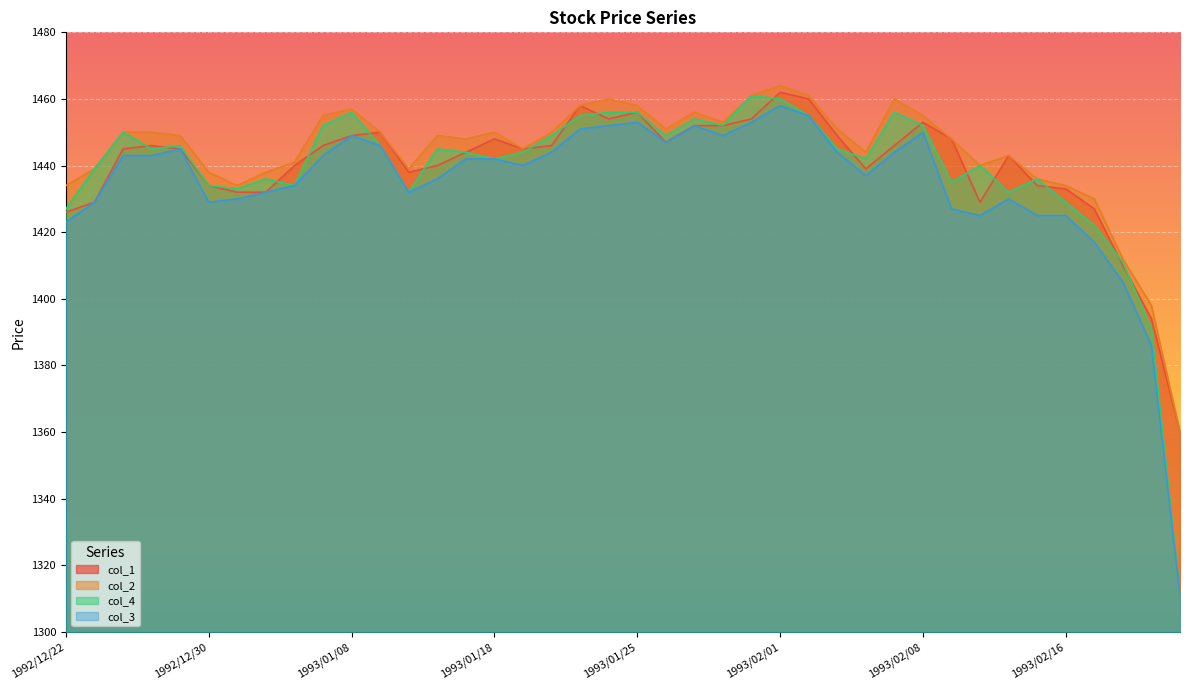

Reading left to right, list all the values displayed in this chart.

col_1: 1992/12/22=1426	1992/12/24=1429	1992/12/25=1445	1992/12/28=1446	1992/12/29=1445	1992/12/30=1434	1993/01/04=1432	1993/01/05=1432	1993/01/06=1440	1993/01/07=1446	1993/01/08=1449	1993/01/11=1450	1993/01/12=1438	1993/01/13=1440	1993/01/14=1444	1993/01/18=1448	1993/01/19=1445	1993/01/20=1446	1993/01/21=1458	1993/01/22=1454	1993/01/25=1456	1993/01/26=1447	1993/01/27=1452	1993/01/28=1452	1993/01/29=1454	1993/02/01=1462	1993/02/02=1460	1993/02/03=1449	1993/02/04=1439	1993/02/05=1446	1993/02/08=1453	1993/02/09=1448	1993/02/10=1429	1993/02/12=1443	1993/02/15=1434	1993/02/16=1433	1993/02/17=1427	1993/02/18=1410	1993/02/19=1394	1993/02/22=1360
col_2: 1992/12/22=1434	1992/12/24=1439	1992/12/25=1450	1992/12/28=1450	1992/12/29=1449	1992/12/30=1438	1993/01/04=1434	1993/01/05=1438	1993/01/06=1441	1993/01/07=1455	1993/01/08=1457	1993/01/11=1450	1993/01/12=1439	1993/01/13=1449	1993/01/14=1448	1993/01/18=1450	1993/01/19=1445	1993/01/20=1450	1993/01/21=1458	1993/01/22=1460	1993/01/25=1458	1993/01/26=1451	1993/01/27=1456	1993/01/28=1453	1993/01/29=1461	1993/02/01=1464	1993/02/02=1461	1993/02/03=1451	1993/02/04=1444	1993/02/05=1460	1993/02/08=1455	1993/02/09=1448	1993/02/10=1440	1993/02/12=1443	1993/02/15=1436	1993/02/16=1434	1993/02/17=1430	1993/02/18=1412	1993/02/19=1398	1993/02/22=1360
col_4: 1992/12/22=1427	1992/12/24=1439	1992/12/25=1450	1992/12/28=1445	1992/12/29=1446	1992/12/30=1434	1993/01/04=1433	1993/01/05=1436	1993/01/06=1434	1993/01/07=1452	1993/01/08=1456	1993/01/11=1446	1993/01/12=1432	1993/01/13=1445	1993/01/14=1444	1993/01/18=1442	1993/01/19=1444	1993/01/20=1449	1993/01/21=1455	1993/01/22=1456	1993/01/25=1456	1993/01/26=1449	1993/01/27=1454	1993/01/28=1452	1993/01/29=1461	1993/02/01=1460	1993/02/02=1455	1993/02/03=1445	1993/02/04=1442	1993/02/05=1456	1993/02/08=1452	1993/02/09=1435	1993/02/10=1440	1993/02/12=1432	1993/02/15=1436	1993/02/16=1429	1993/02/17=1422	1993/02/18=1411	1993/02/19=1391	1993/02/22=1311
col_3: 1992/12/22=1423	1992/12/24=1429	1992/12/25=1443	1992/12/28=1443	1992/12/29=1445	1992/12/30=1429	1993/01/04=1430	1993/01/05=1432	1993/01/06=1434	1993/01/07=1443	1993/01/08=1449	1993/01/11=1446	1993/01/12=1432	1993/01/13=1436	1993/01/14=1442	1993/01/18=1442	1993/01/19=1440	1993/01/20=1444	1993/01/21=1451	1993/01/22=1452	1993/01/25=1453	1993/01/26=1447	1993/01/27=1452	1993/01/28=1449	1993/01/29=1453	1993/02/01=1458	1993/02/02=1455	1993/02/03=1444	1993/02/04=1437	1993/02/05=1444	1993/02/08=1450	1993/02/09=1427	1993/02/10=1425	1993/02/12=1430	1993/02/15=1425	1993/02/16=1425	1993/02/17=1417	1993/02/18=1405	1993/02/19=1386	1993/02/22=1311